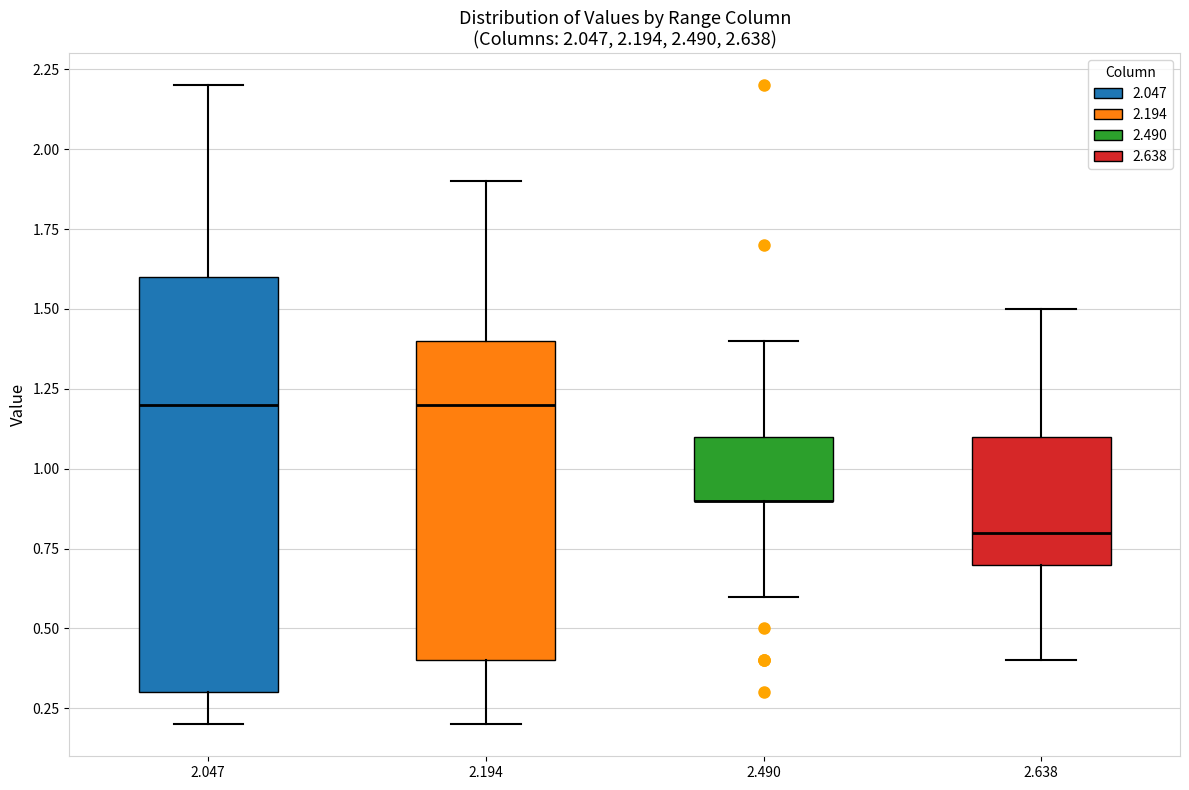

Which box is the tallest, from its lower edge to its upper edge?

2.047